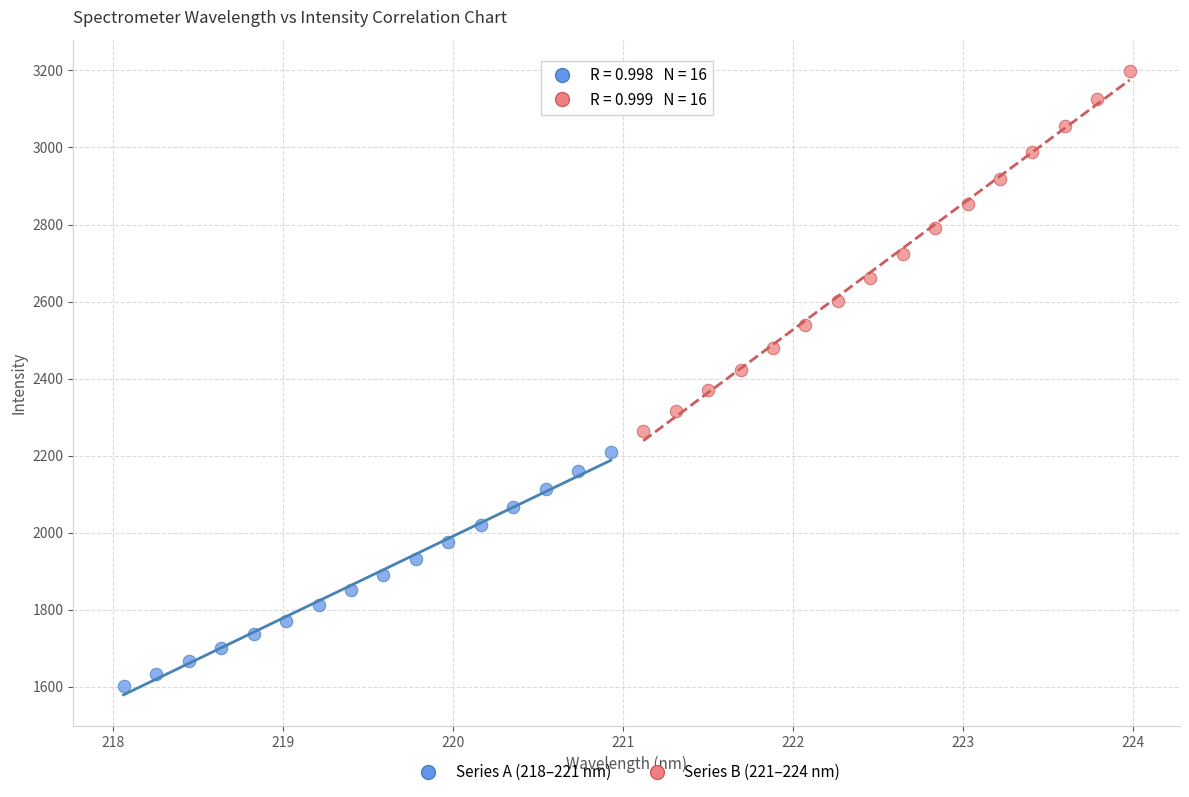

Which series contains the lowest Y value?

Series A (218–221 nm)